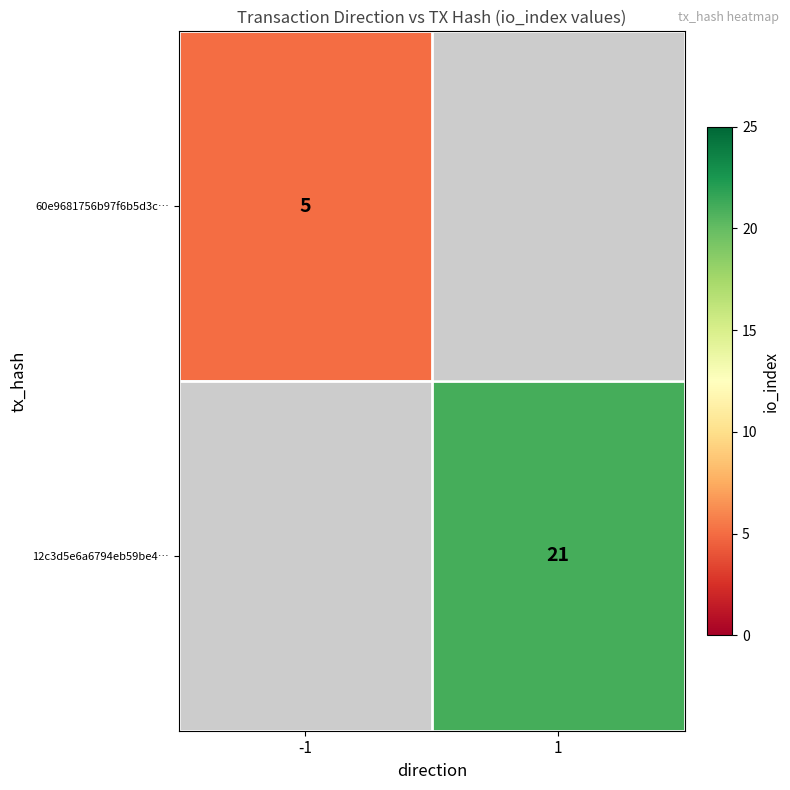

Is it true that 60e9681756b97f6b5d3c… equals 7 at -1?

False